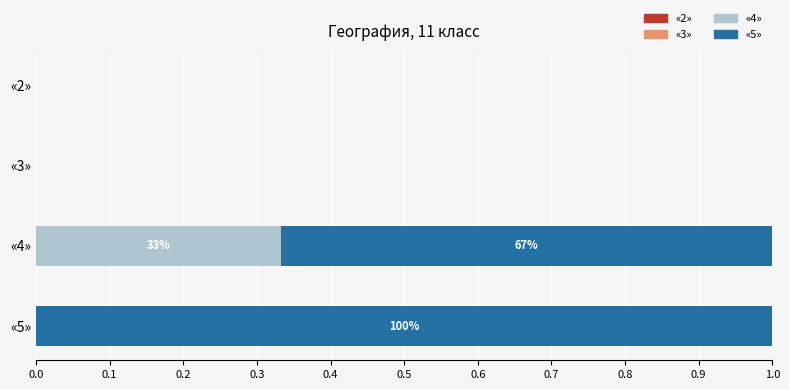

What is the total value across all series at «4»?

1.0